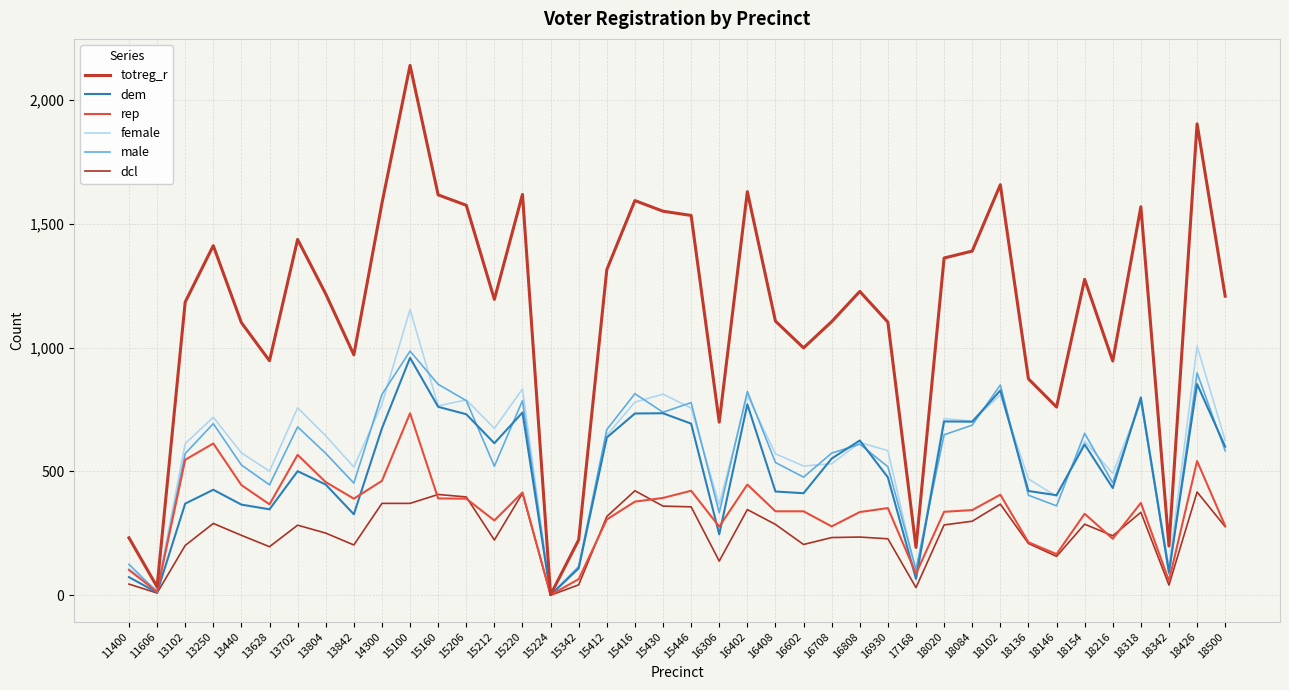

How many lines are shown in the chart?

6